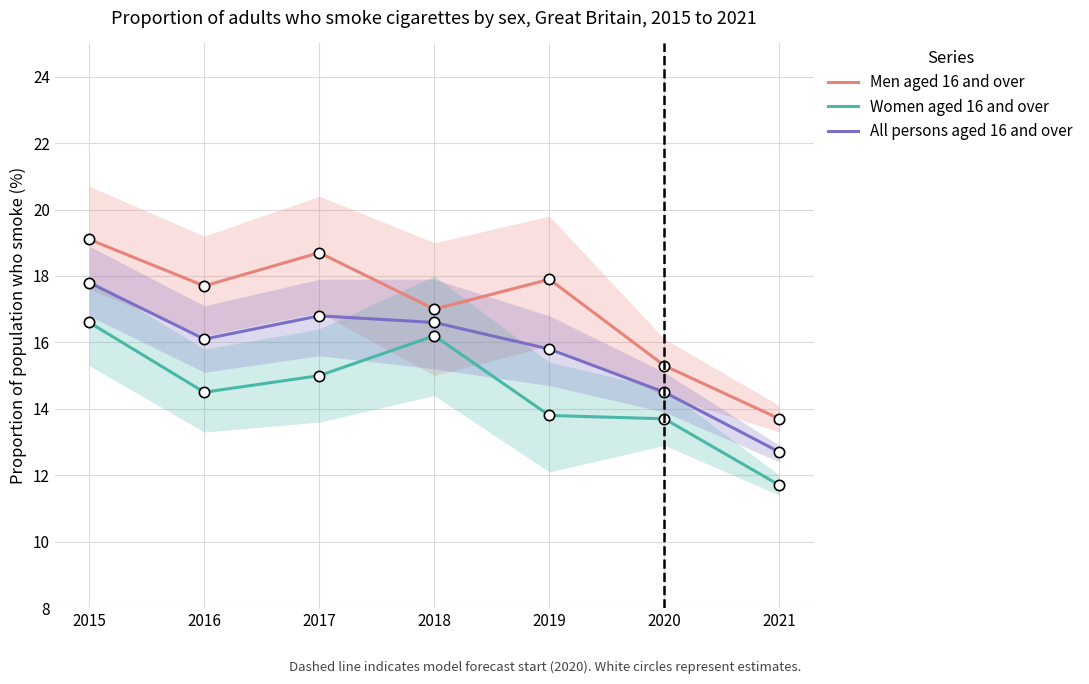

What are all the series names shown in the legend?

Men aged 16 and over, Women aged 16 and over, All persons aged 16 and over